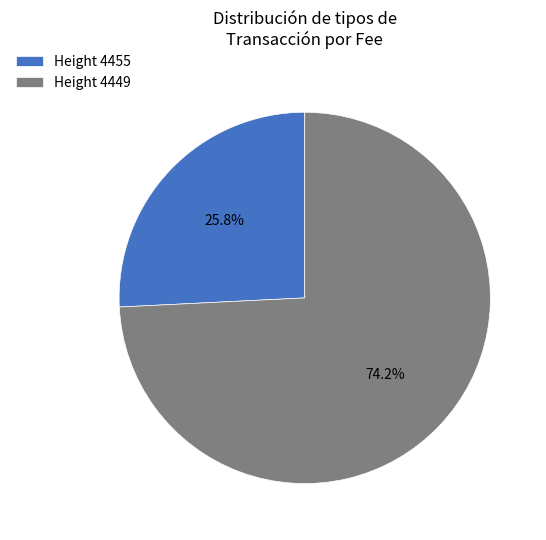

Rank the categories by value from lowest to highest.

Height 4455, Height 4449